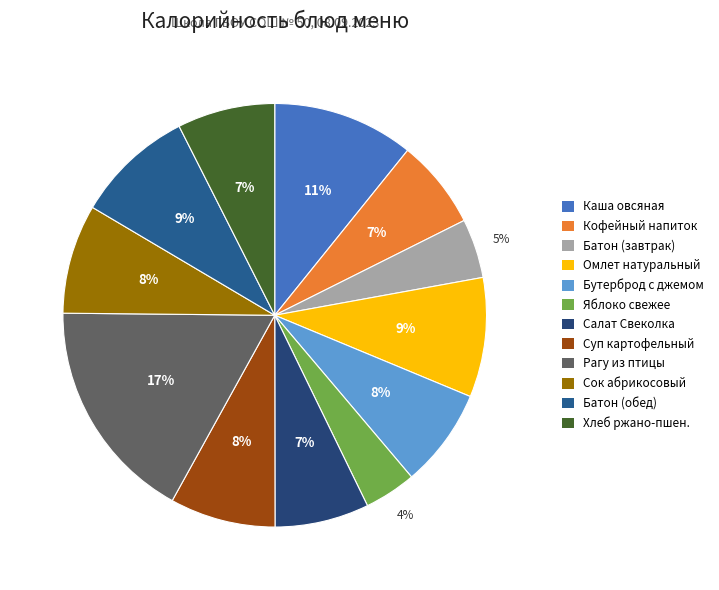

Which slice is the largest?

Рагу из птицы